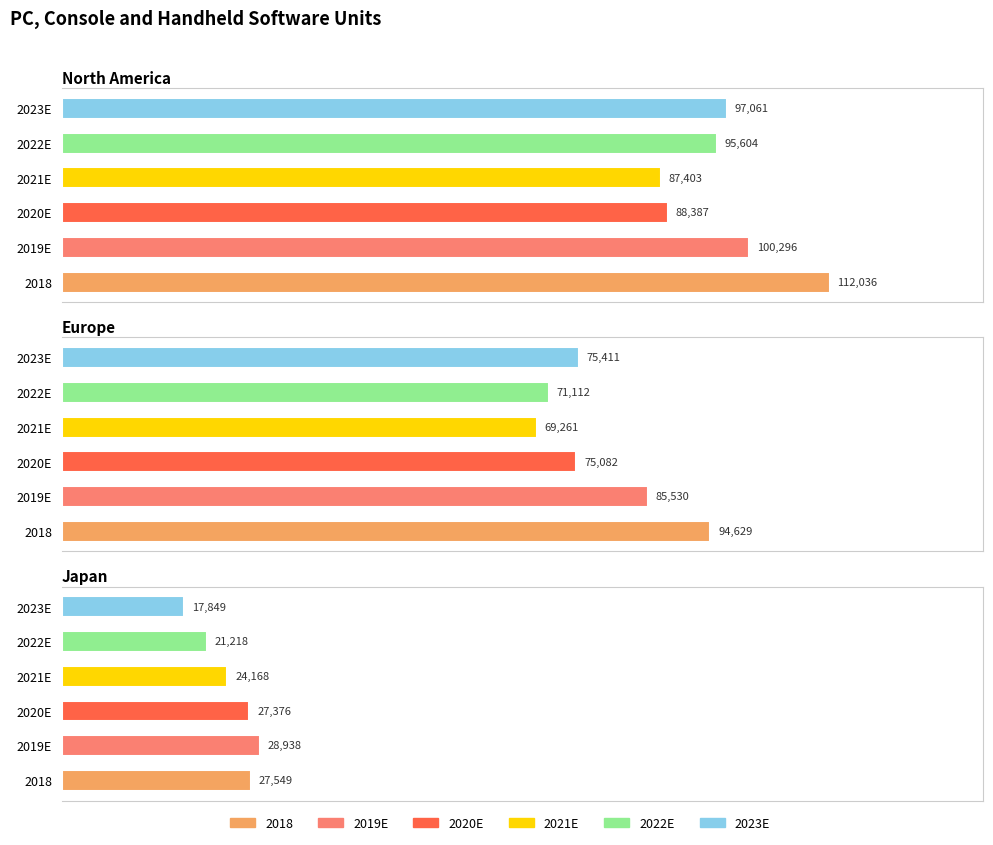

What is the difference between the highest and lowest values at Europe?

25367.9